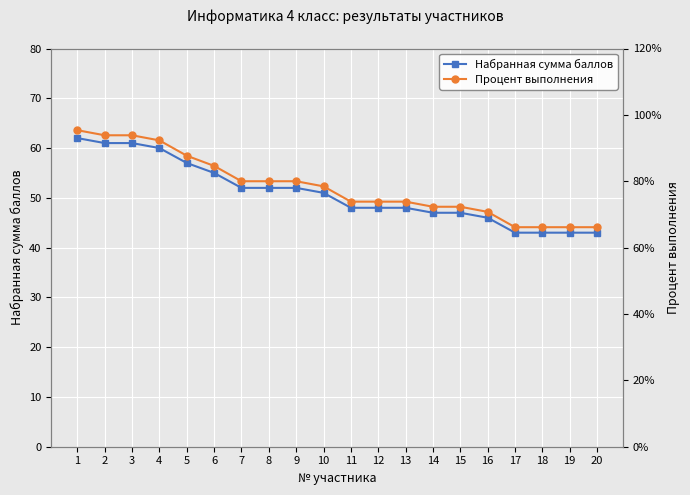

Which series changed the most between 3 and 10?

Набранная сумма баллов